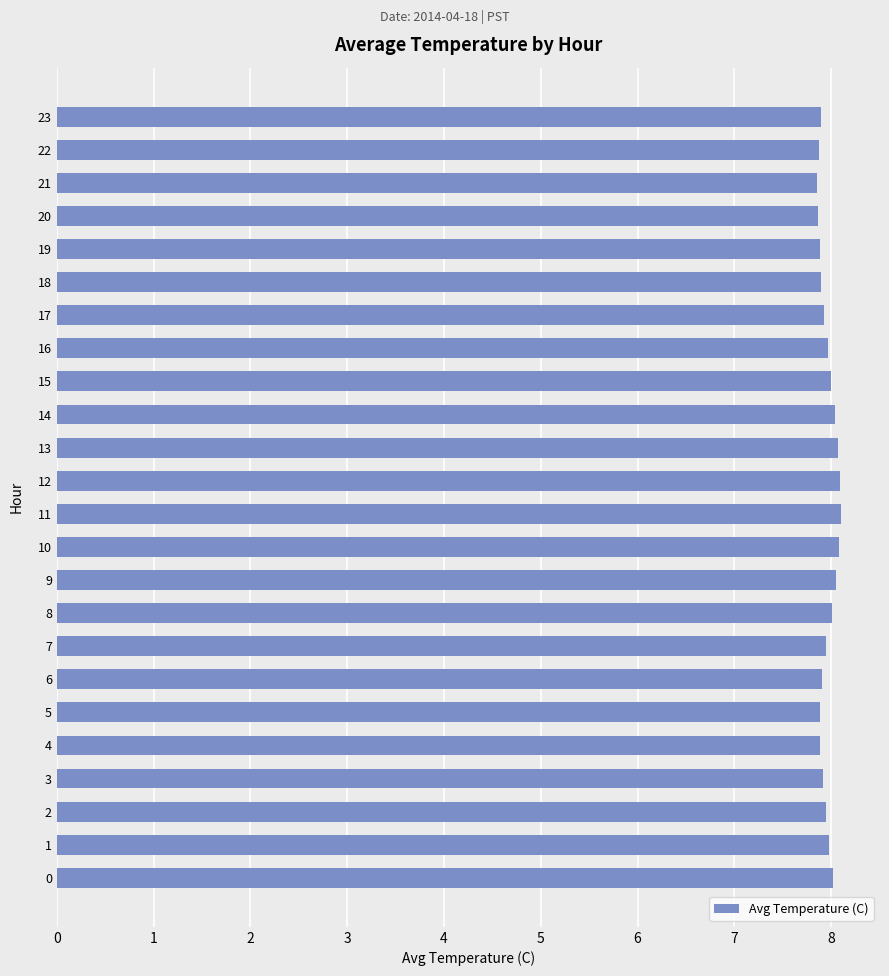

What is the change in value from 7 to 8?

+0.1